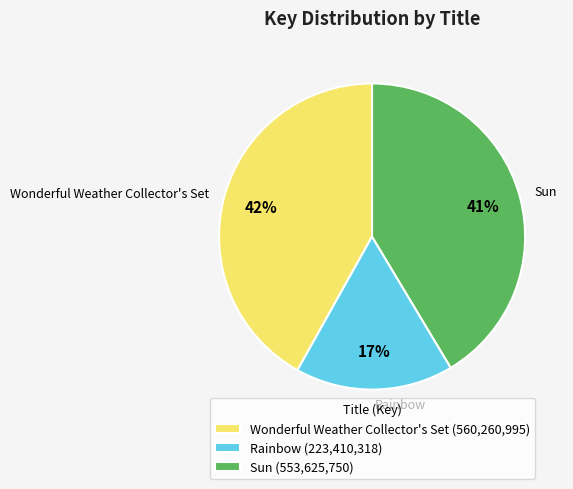

How many segments does this pie chart have?

3